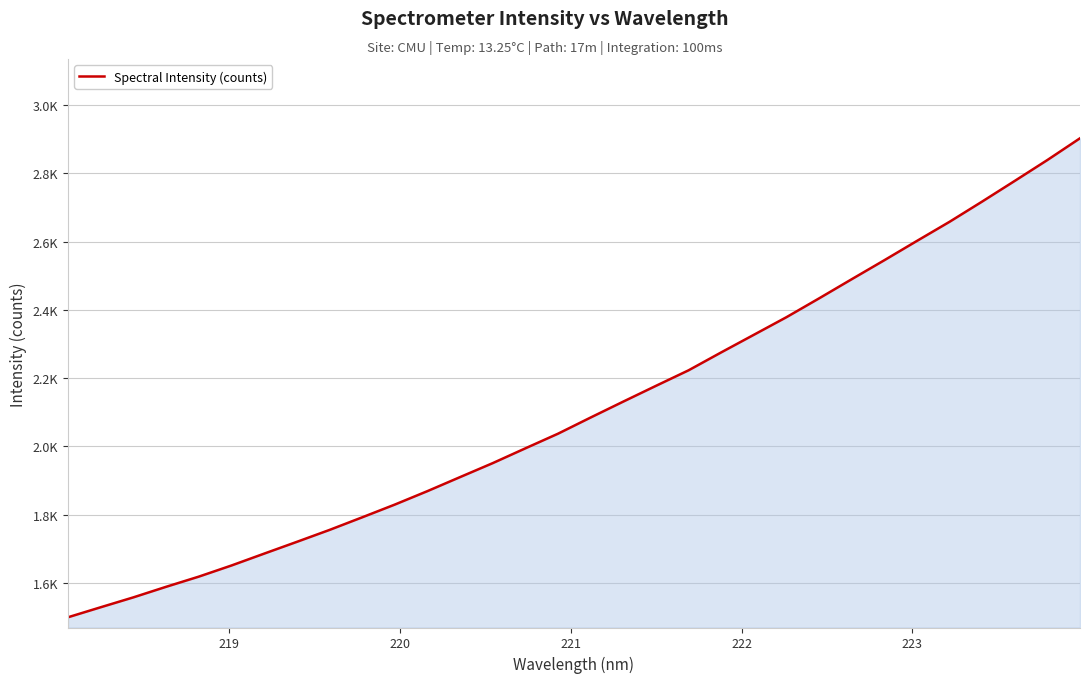

Is this an area chart (filled region under the line)?

Yes